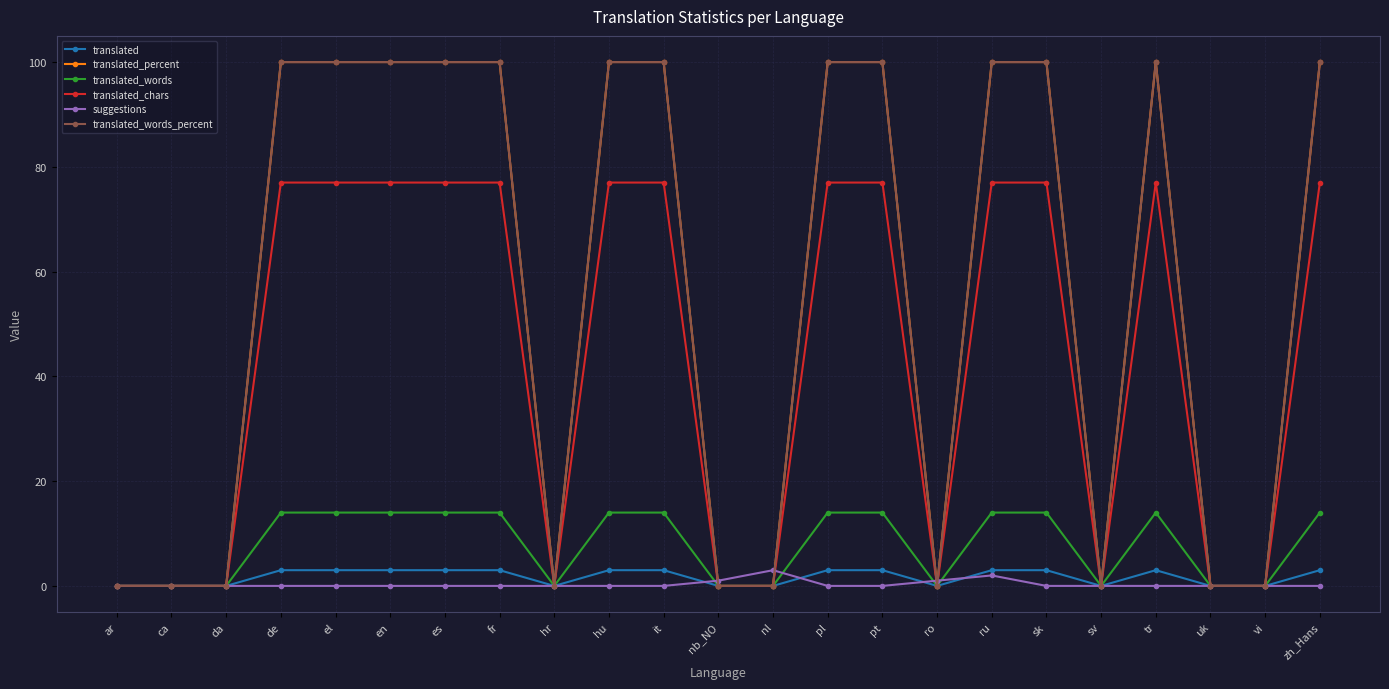

What is the value of the translated_words_percent point at the 10th from the left?

100